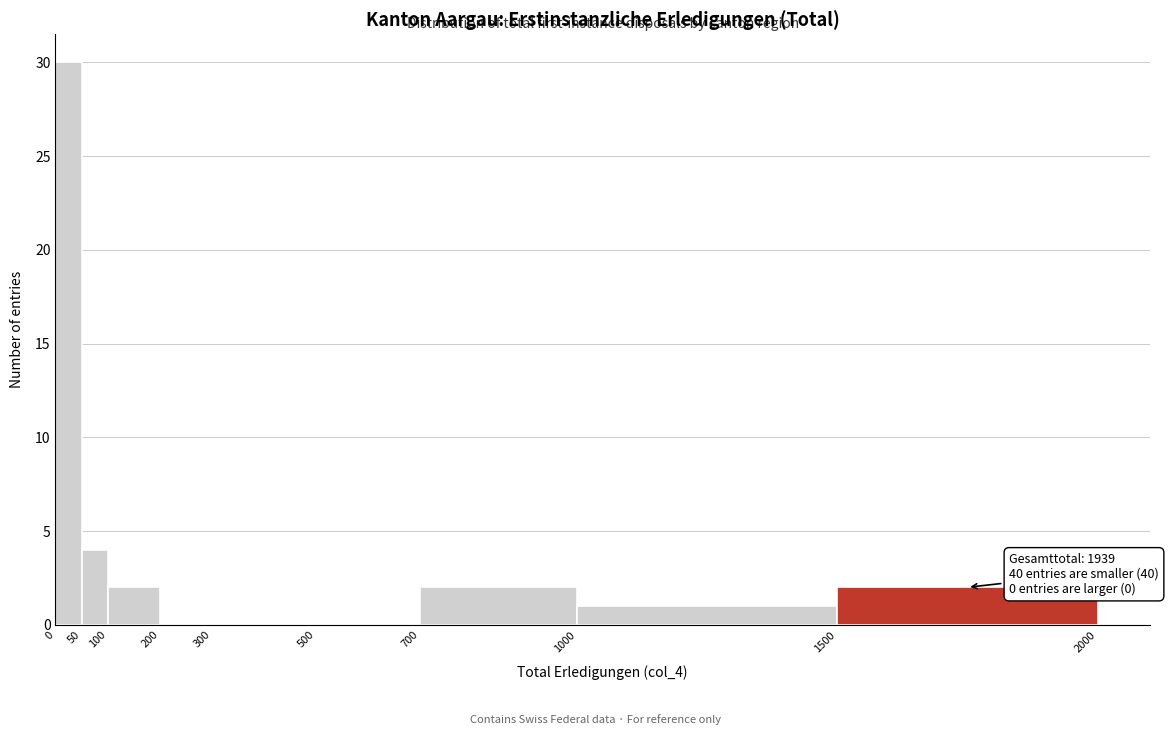

Over which range of the x-axis is the bar tallest?

0 to 50